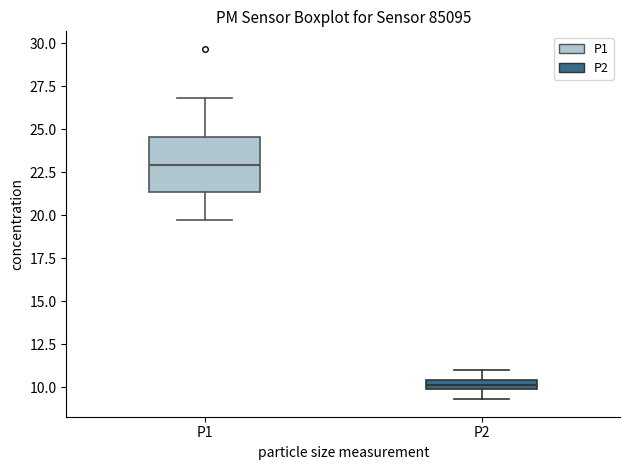

Where does the upper whisker of the box for P2 end on the y-axis? The values are not printed on the chart, so give them approximately, as read against the axis.

11.0